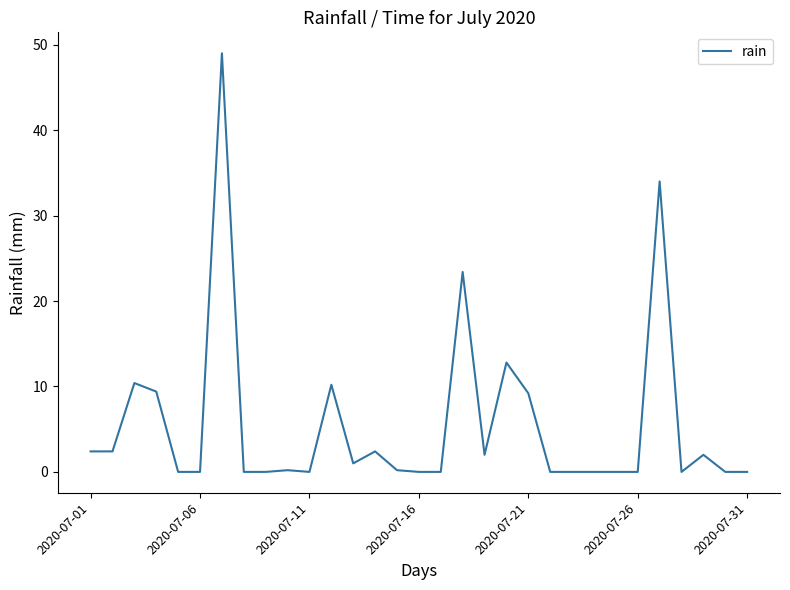

What is the difference between the second highest and second lowest values?

34.0